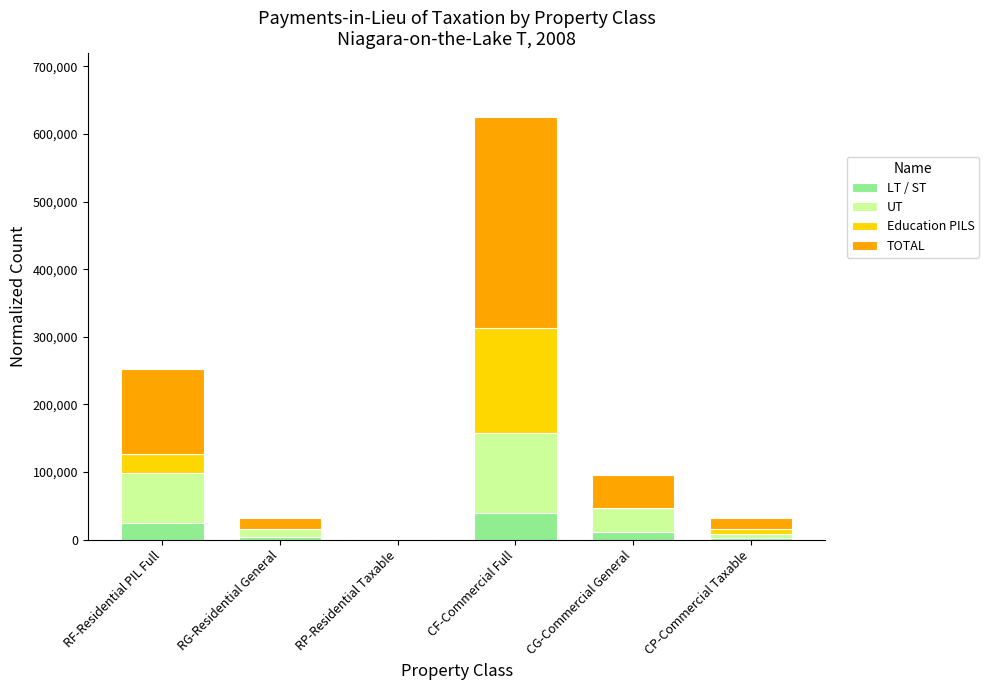

At which label does LT / ST reach its peak?

CF-Commercial Full